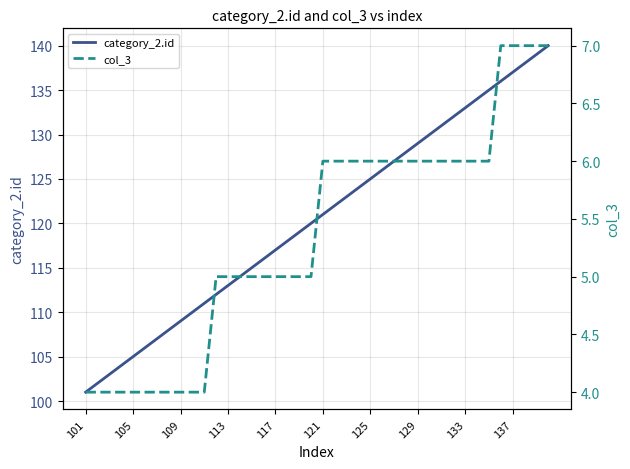

True or false: col_3 and category_2.id intersect in this chart.

False